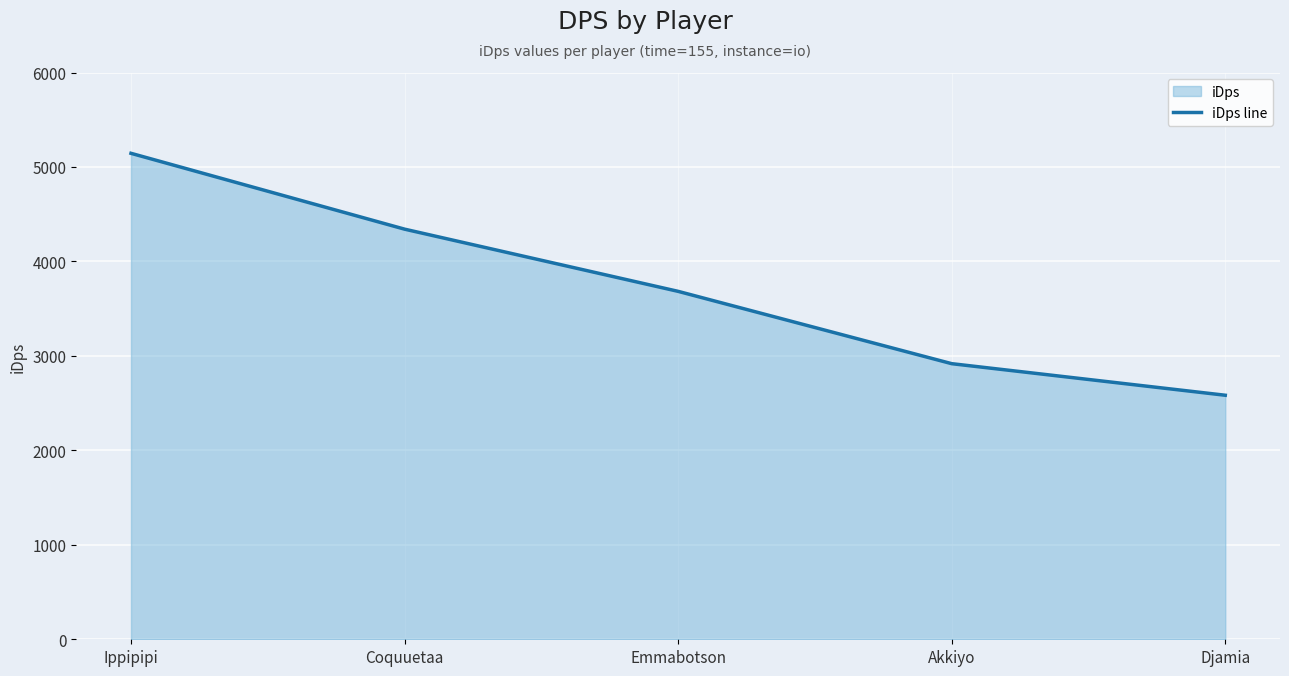

What is the approximate value at Djamia?

2583.3